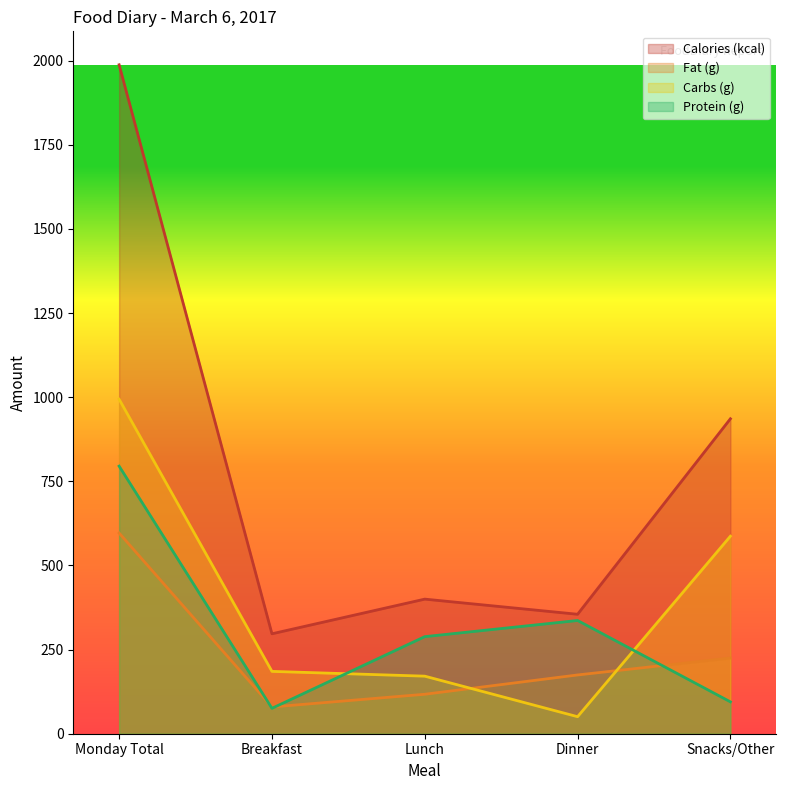

Rank the series by their maximum value, from highest to lowest.

Calories (kcal), Carbs (g), Protein (g), Fat (g)